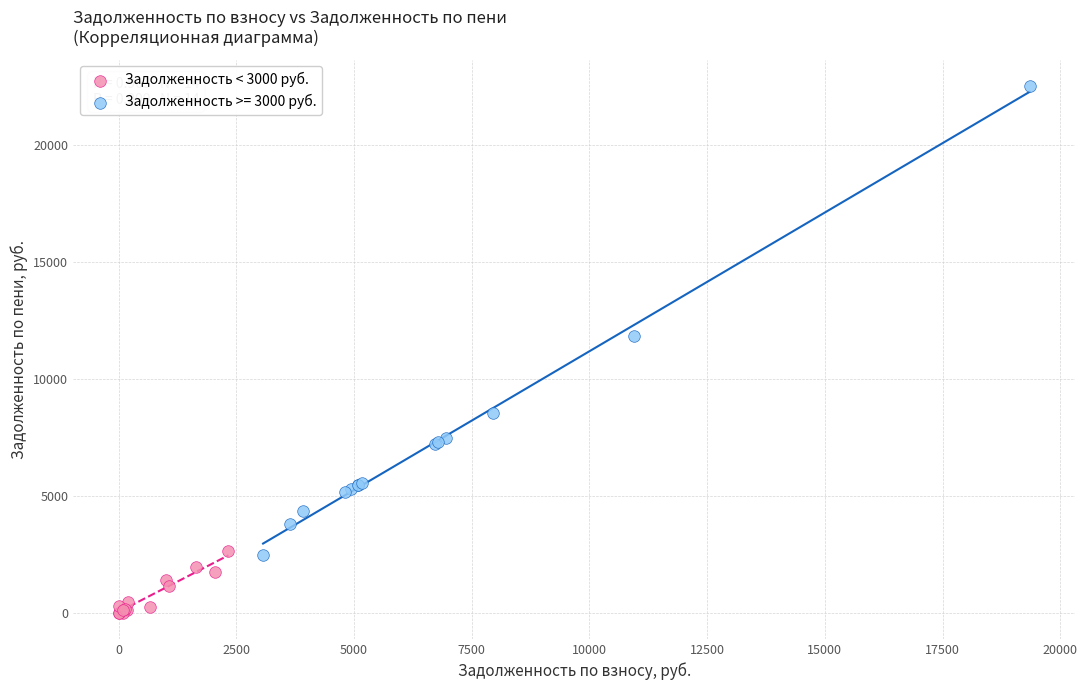

Which series has the largest Y range (max minus min)?

Задолженность >= 3000 руб.